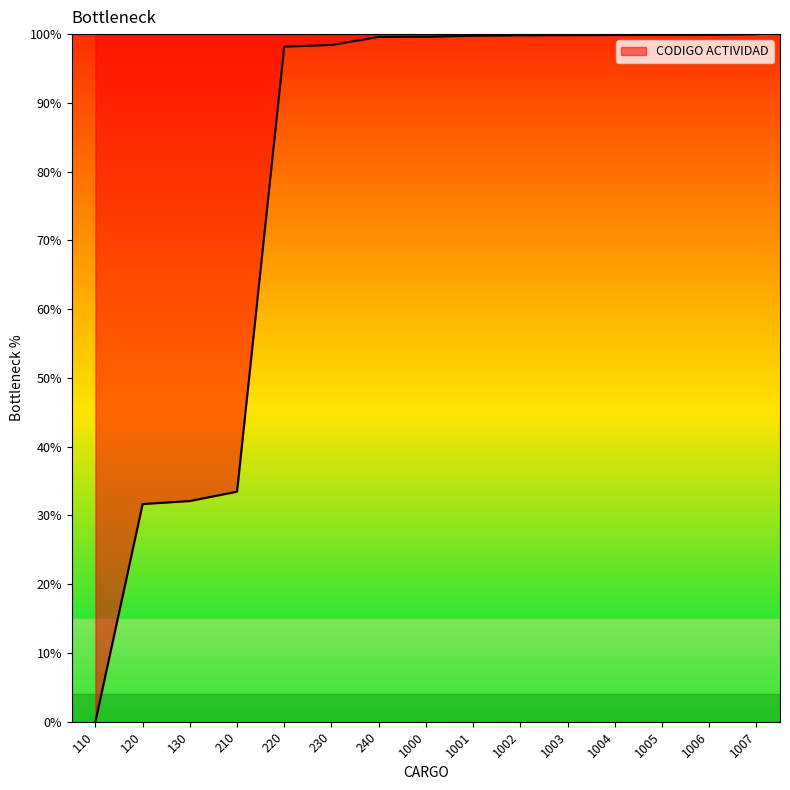

The value at 120 is 53.8. True or false?

False